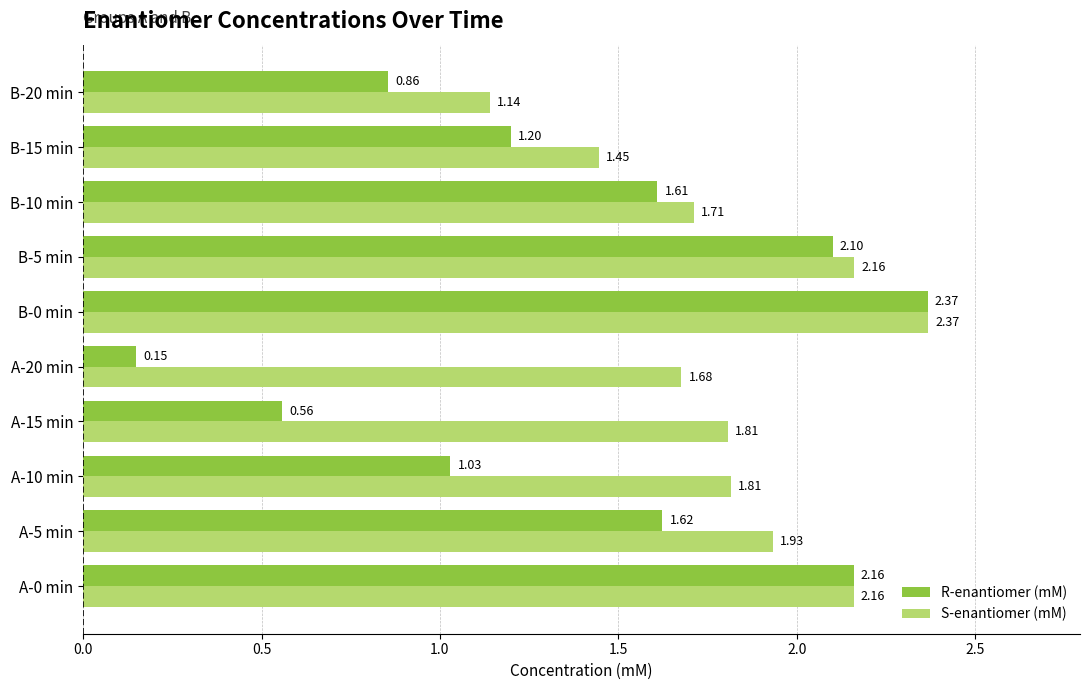

What is the difference between the maximum and minimum values in the S-enantiomer (mM) series?

1.2